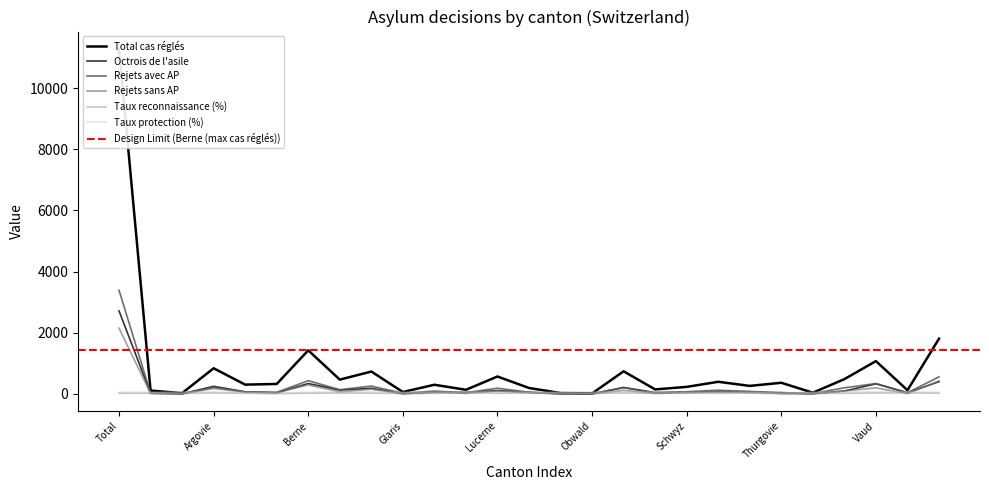

After their last crossing, which series has the higher values: Taux reconnaissance (%) or Rejets sans AP?

Rejets sans AP